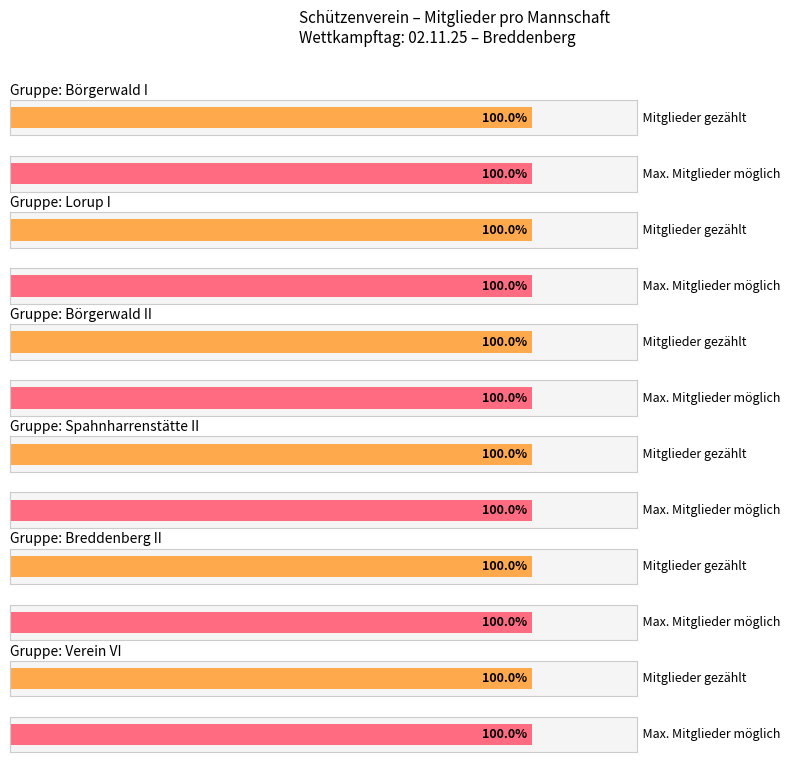

Rank the series by their maximum value, from highest to lowest.

Börgerwald I, Lorup I, Börgerwald II, Spahnharrenstätte II, Breddenberg II, Verein VI